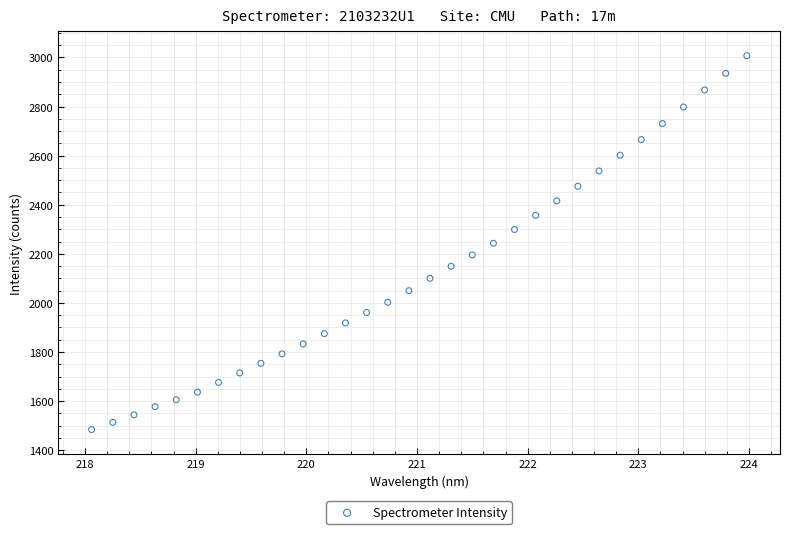

What is the range of Y values (max minus min)?

1522.9